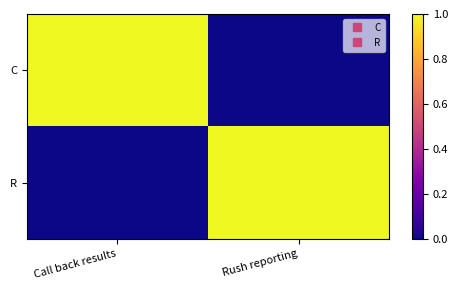

How many data points does each series have?

2